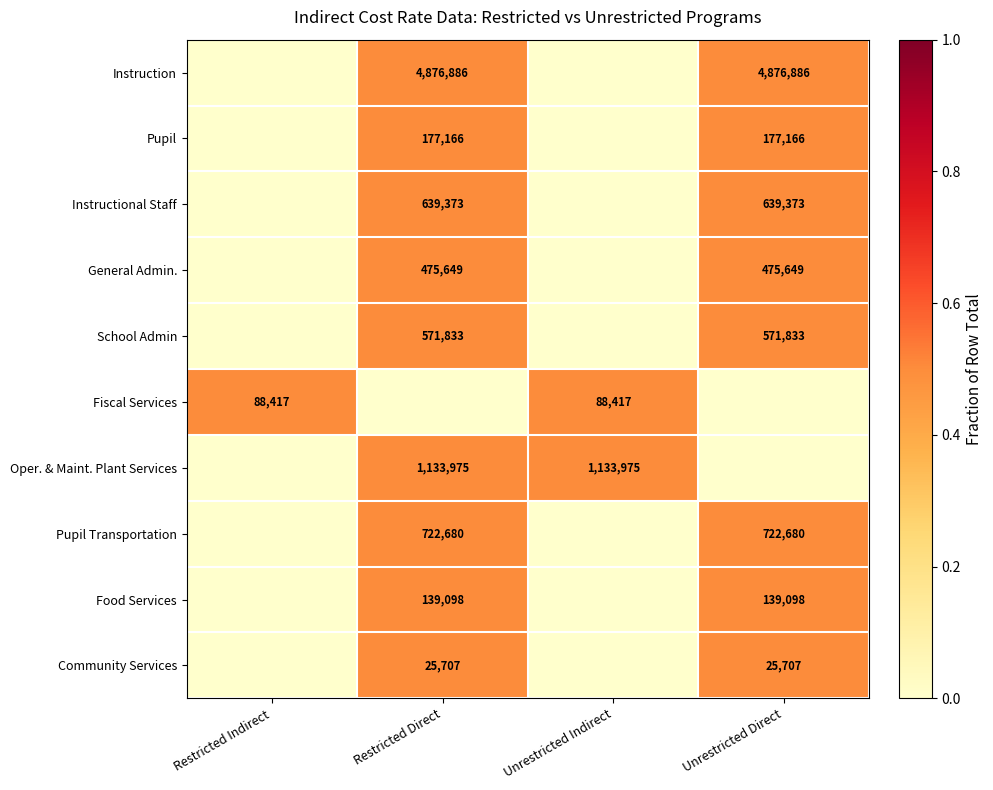

The Community Services series shows 25707 at Restricted Direct. True or false?

True